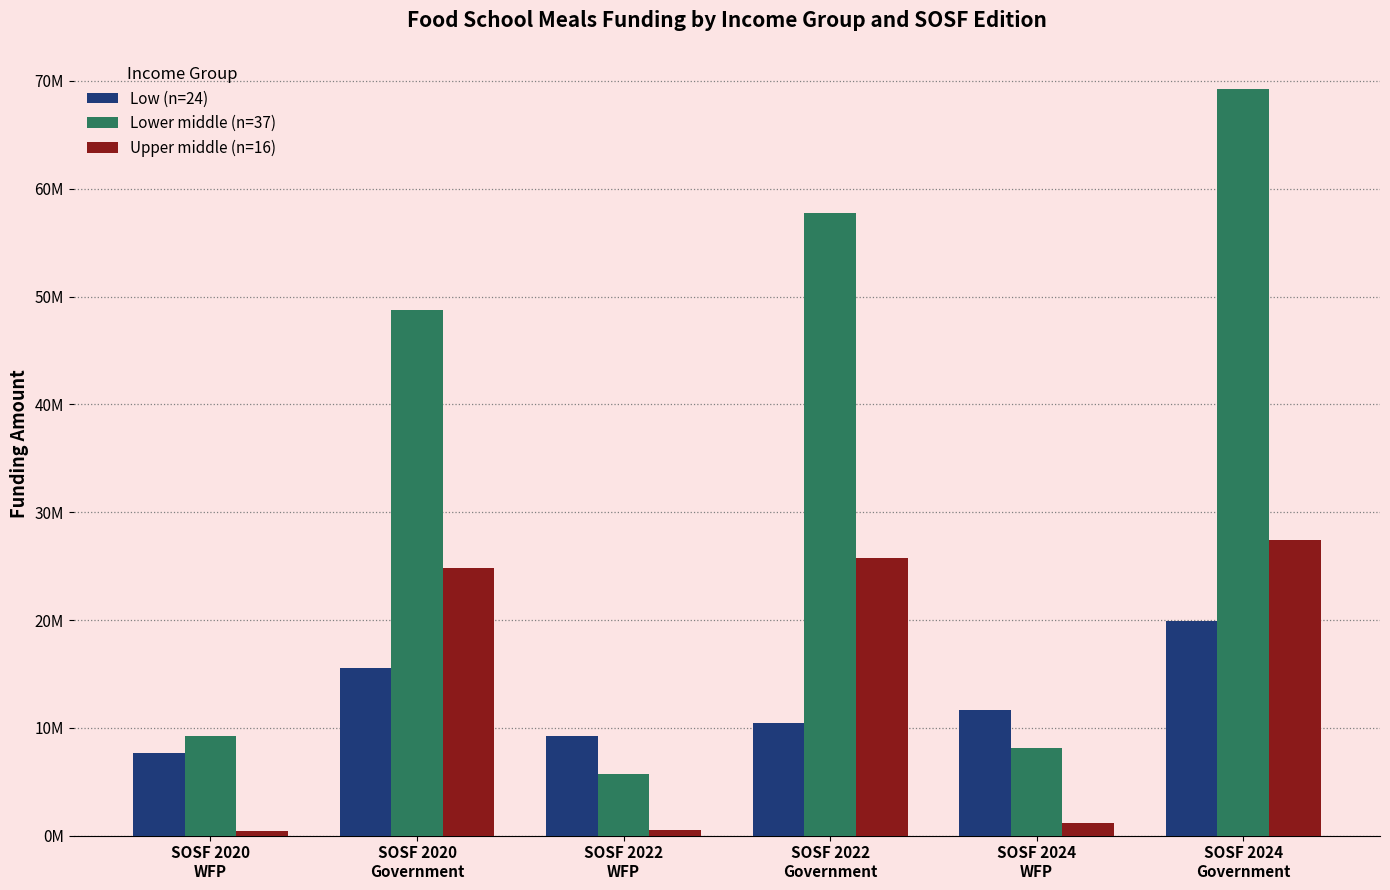

Does the chart contain any negative values?

No